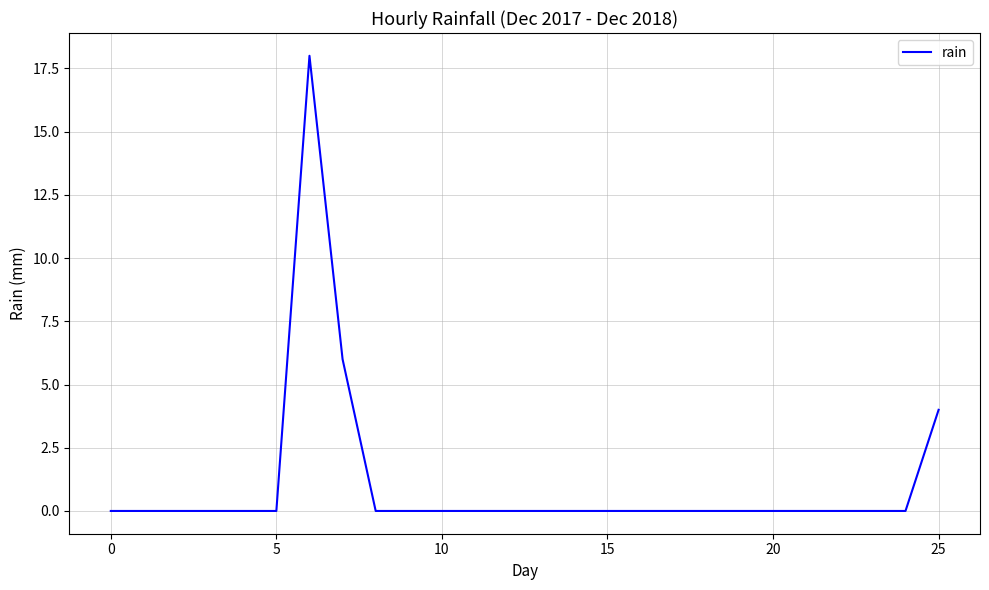

What is the difference between the maximum and minimum values?

18